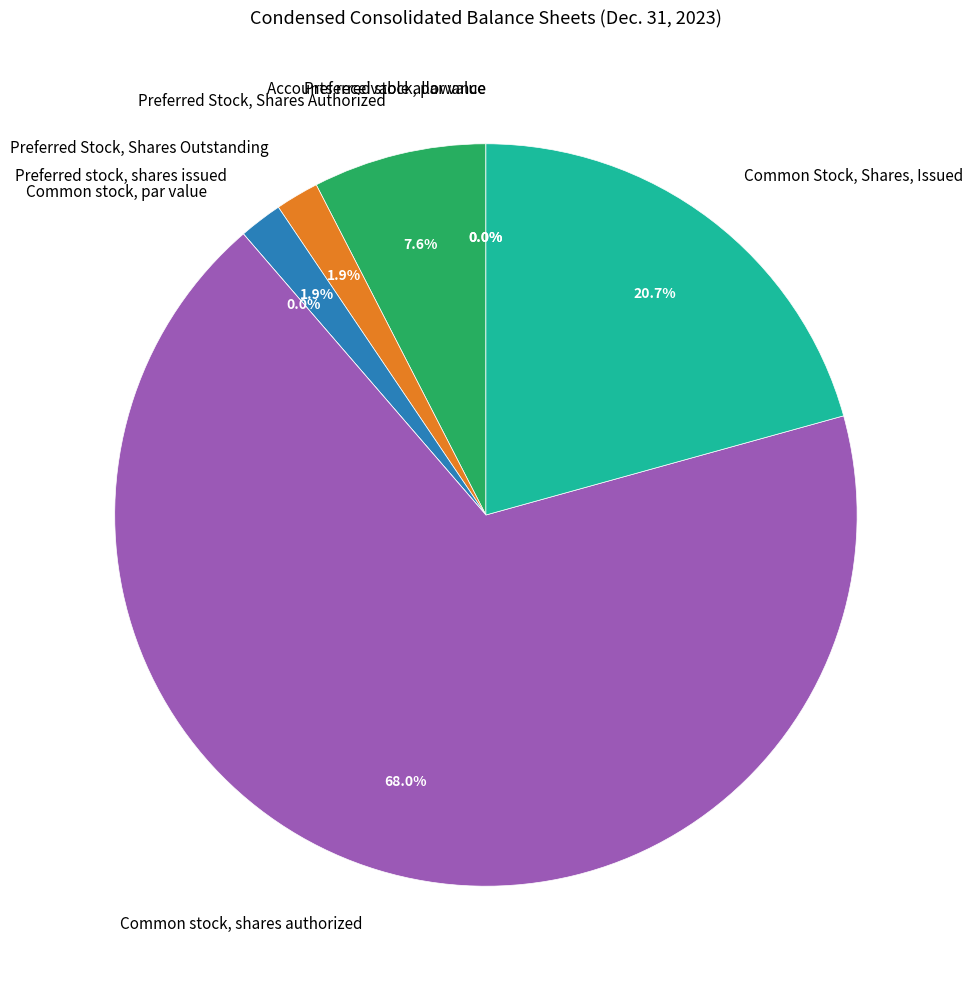

What is the majority slice?

Common stock, shares authorized